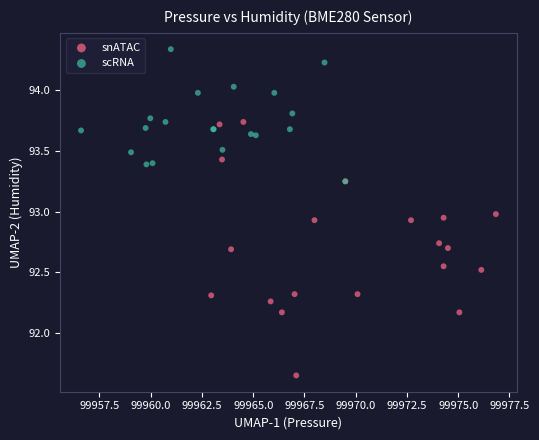

Which series reaches the minimum Y coordinate?

snATAC